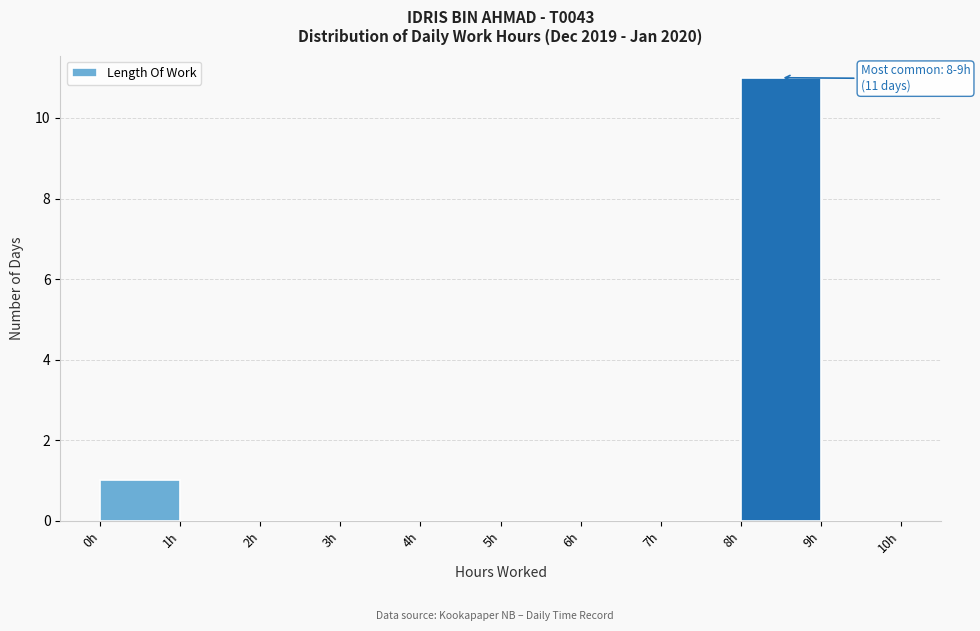

Over which range of the x-axis is the bar tallest?

8 to 9